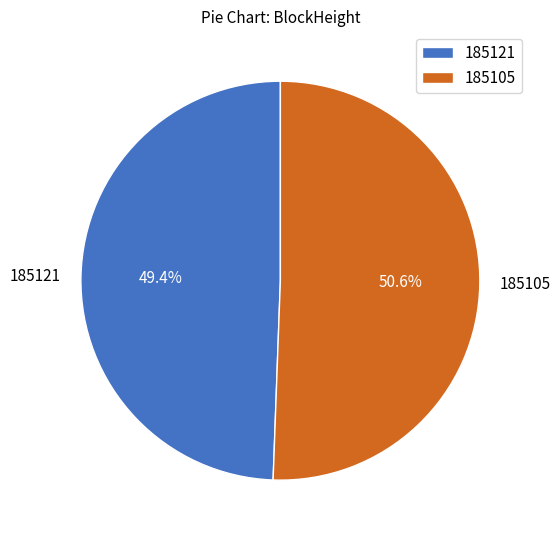

To the nearest percent, what is the difference between the 185105 and 185121 slice percentages?

1%